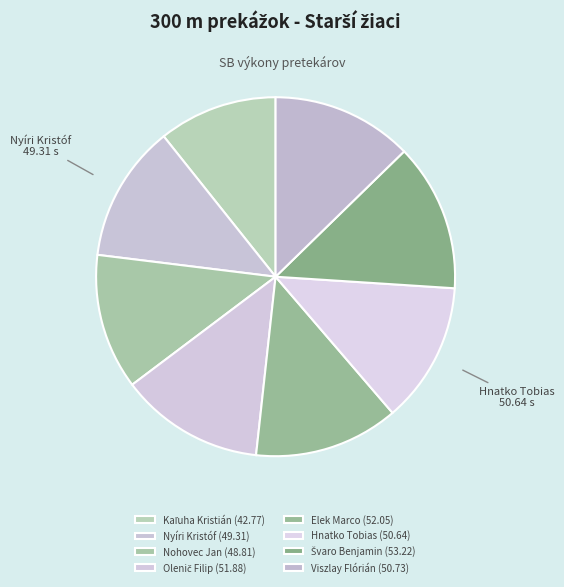

Count the number of slices in the pie.

8